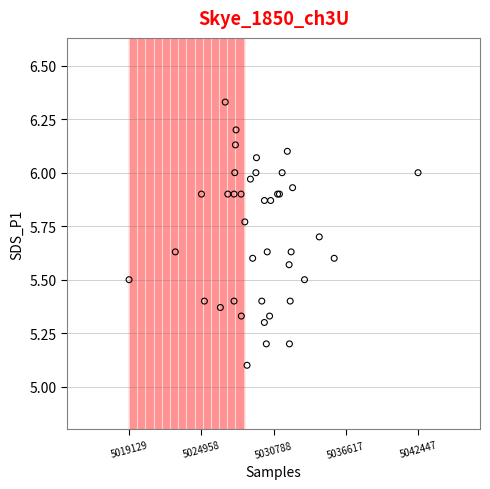

What Y value in the scatter plot is closest to 5?

5.1